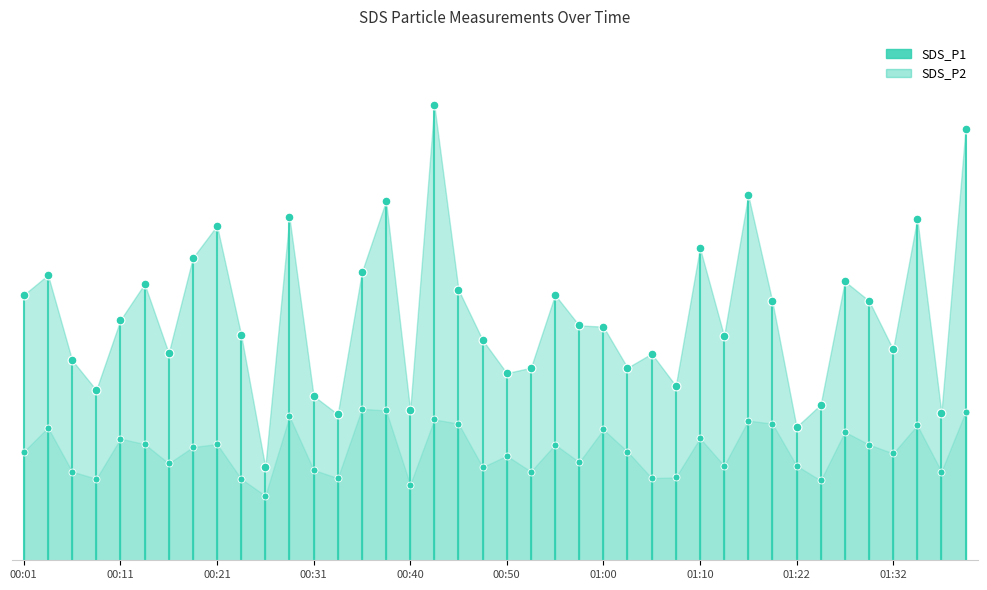

Which series has the largest total across all categories?

SDS_P1